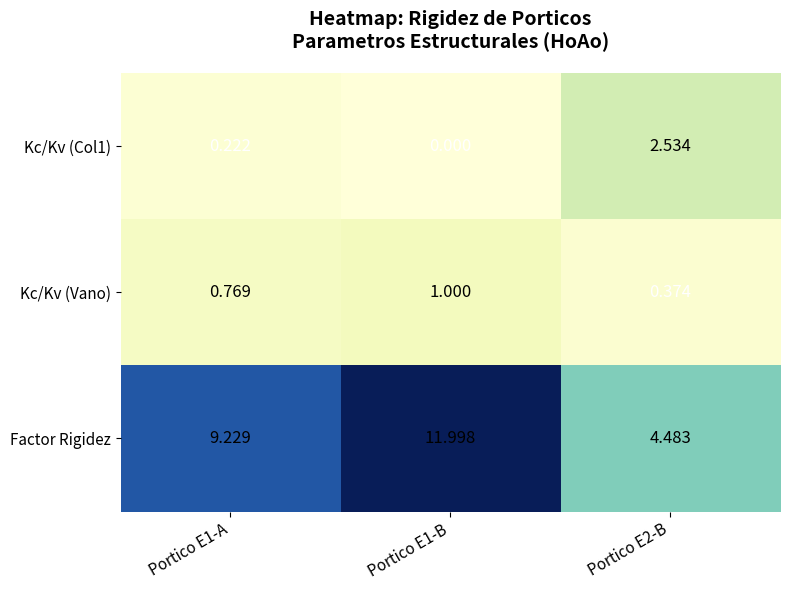

How many data points does each series have?

3